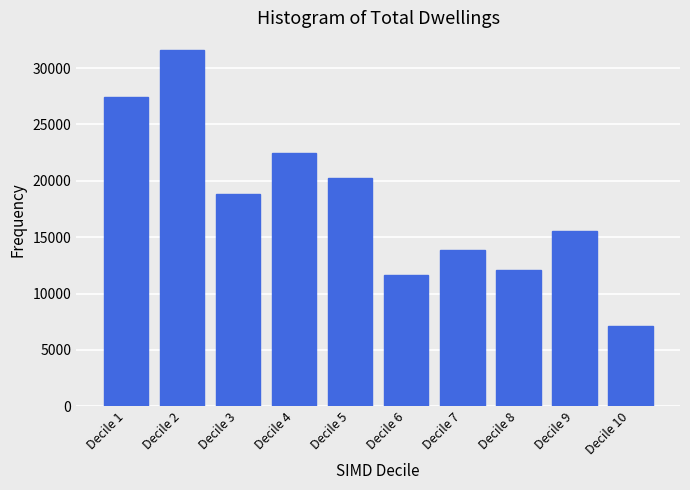

Reading left to right, what are all the values shown in this chart?

27446	31592	18826	22463	20279	11678	13848	12067	15571	7132